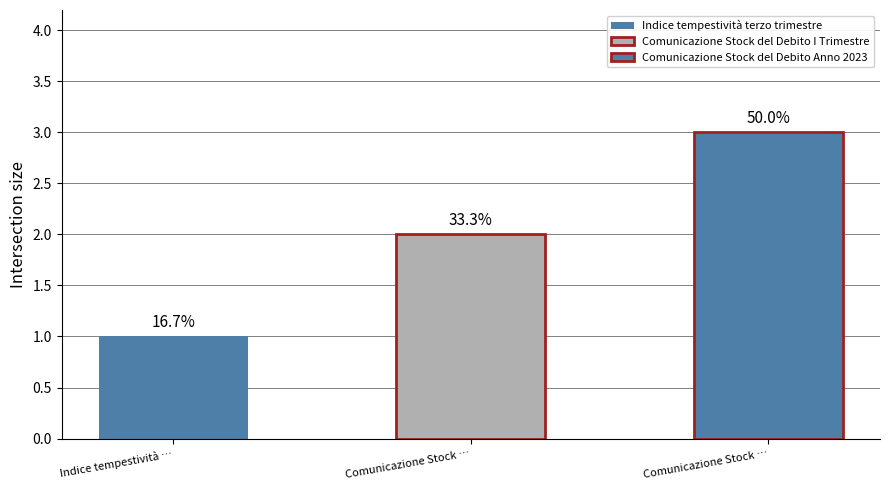

What is the greatest value displayed?

3